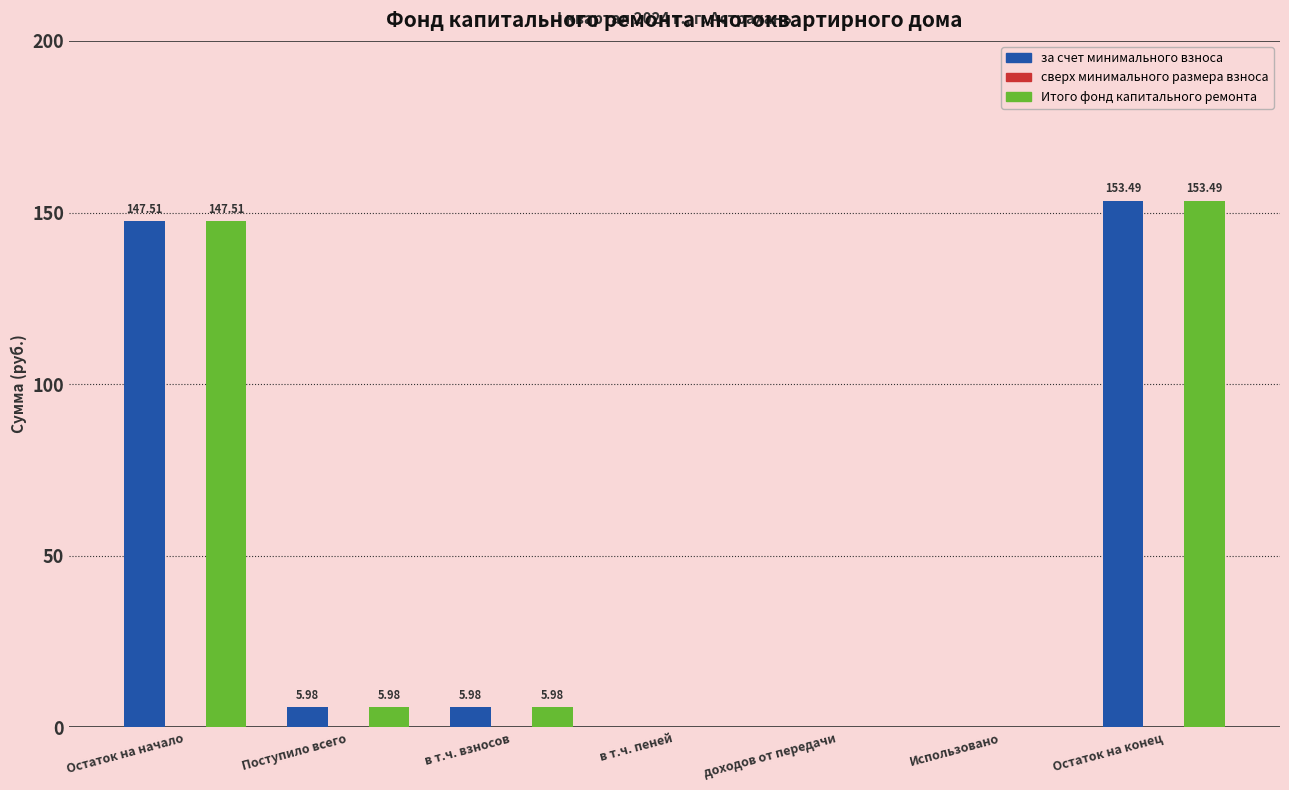

Is it true that за счет минимального взноса equals 101.0 at Использовано?

False